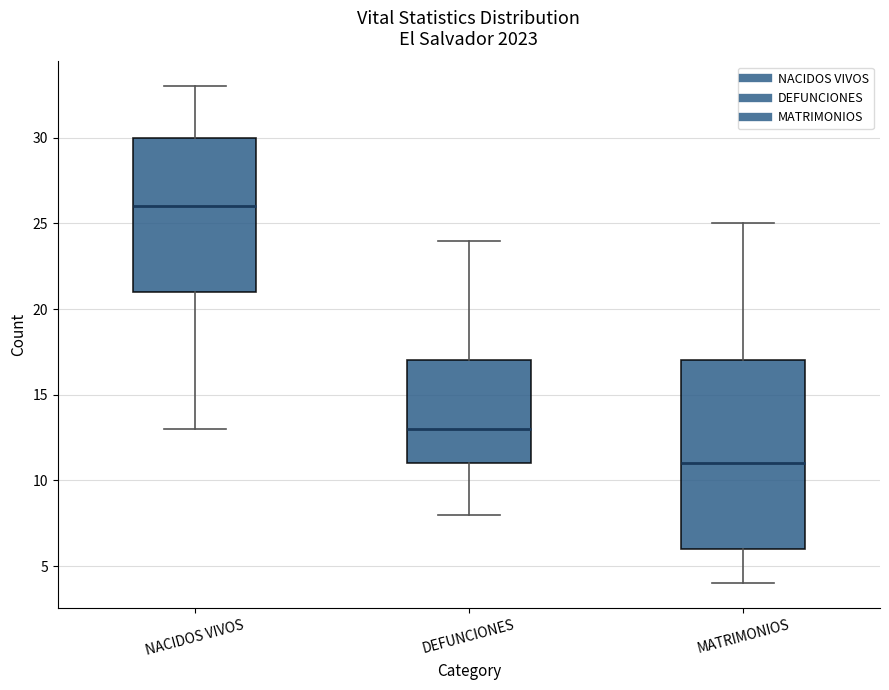

Comparing the boxes themselves (not the whiskers), which one is the tallest?

MATRIMONIOS